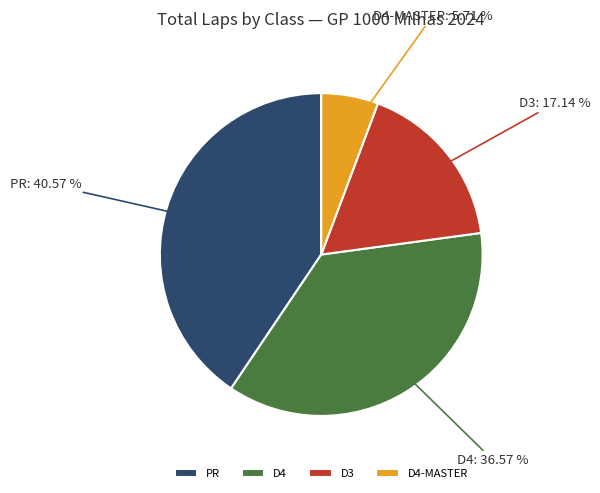

Is there any slice that represents more than half of the pie?

No